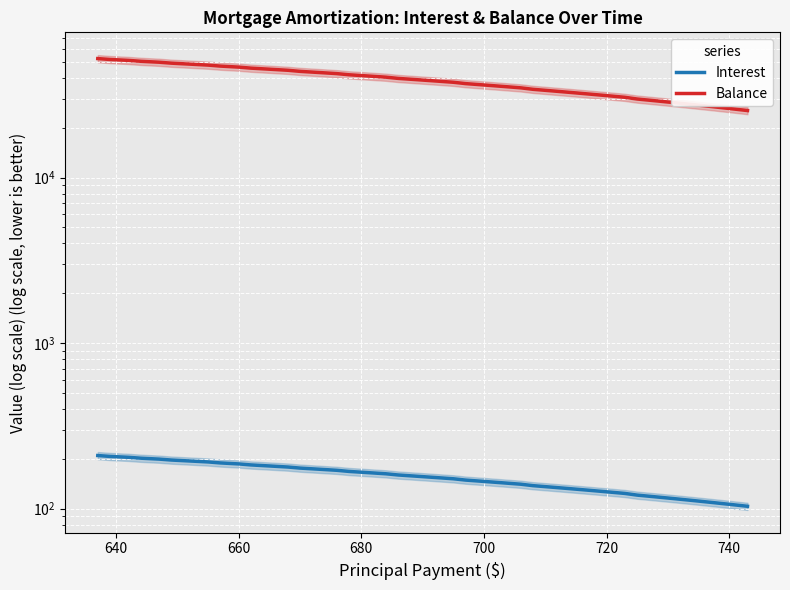

Reading left to right, transcribe all the data shown in this chart.

Interest: 209.5	207.0	204.4	201.9	199.4	196.8	194.2	191.7	189.1	186.4	183.8	181.2	178.6	175.9	173.3	170.6	167.9	165.3	162.6	159.9	157.2	154.4	151.7	148.9	146.2	143.4	140.6	137.8	135.0	132.2	129.4	126.5	123.7	120.8	118.0	115.1	112.2	109.3	106.4	103.4
Balance: 52289.0	51650.0	51008.0	50364.0	49717.0	49068.0	48416.0	47761.0	47104.0	46444.0	45782.0	45117.0	44449.0	43779.0	43106.0	42430.0	41752.0	41071.0	40387.0	39701.0	39012.0	38320.0	37625.0	36928.0	36228.0	35525.0	34819.0	34111.0	33400.0	32686.0	31969.0	31249.0	30526.0	29801.0	29073.0	28342.0	27608.0	26871.0	26131.0	25388.0